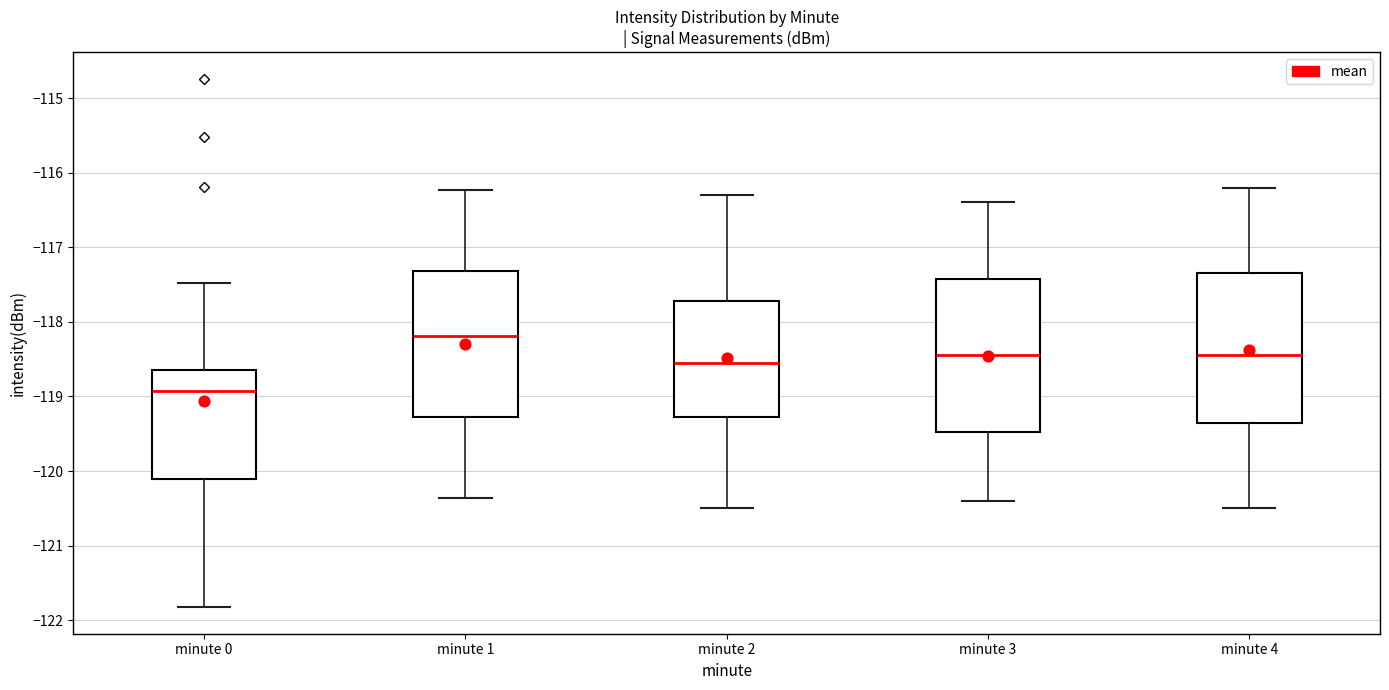

Reading left to right, transcribe this box plot: for each box, give where its median line is, the range the box spans, and where its two whiskers end, as read against the y-axis. The values are not printed on the chart, so give them approximately, as read against the axis.

minute 0: median -118.9, box -120.1 to -118.6, whiskers -121.8 to -117.5
minute 1: median -118.2, box -119.3 to -117.3, whiskers -120.4 to -116.2
minute 2: median -118.5, box -119.3 to -117.7, whiskers -120.5 to -116.3
minute 3: median -118.4, box -119.5 to -117.4, whiskers -120.4 to -116.4
minute 4: median -118.4, box -119.3 to -117.3, whiskers -120.5 to -116.2